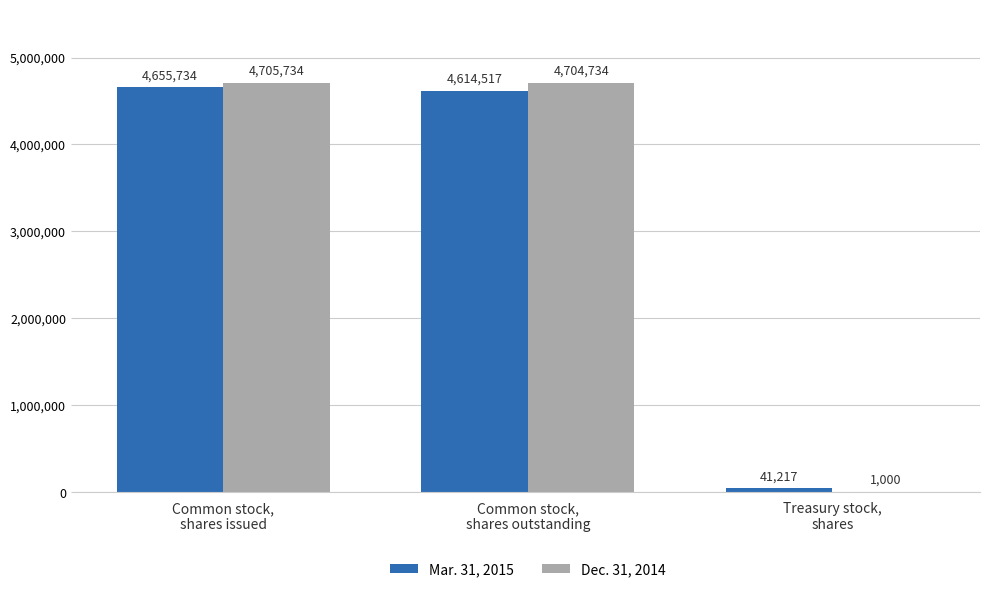

What is the sum of all Dec. 31, 2014 values?

9411468